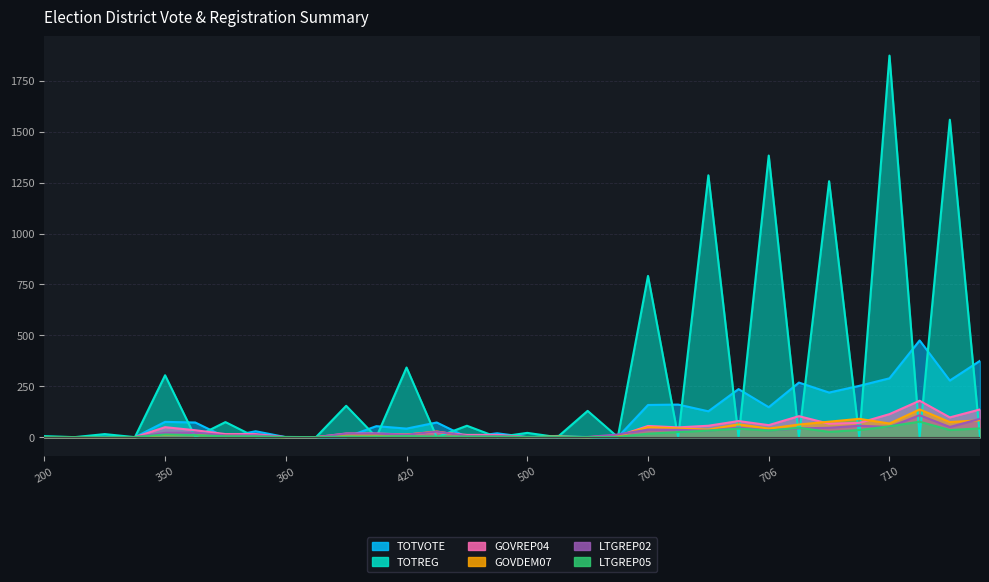

In LTGREP02, how many points are higher than both neighbors (excluding endpoints)?

6